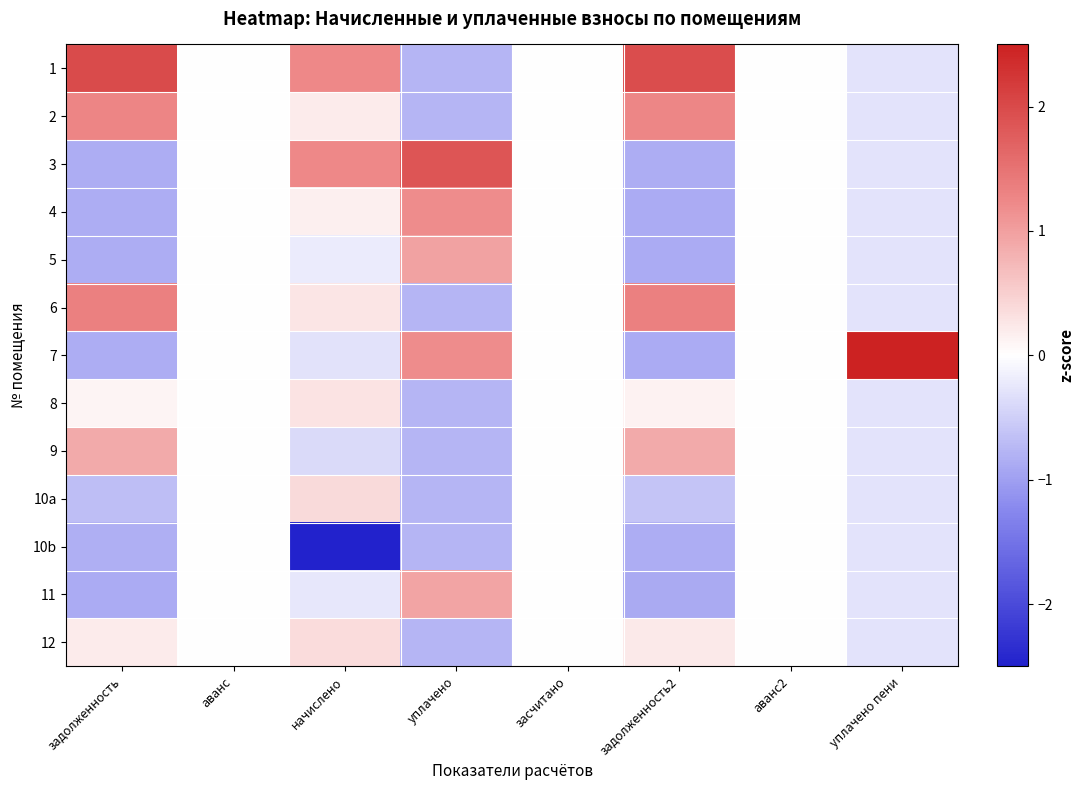

What is the difference between the highest and lowest values at уплачено?

2.6